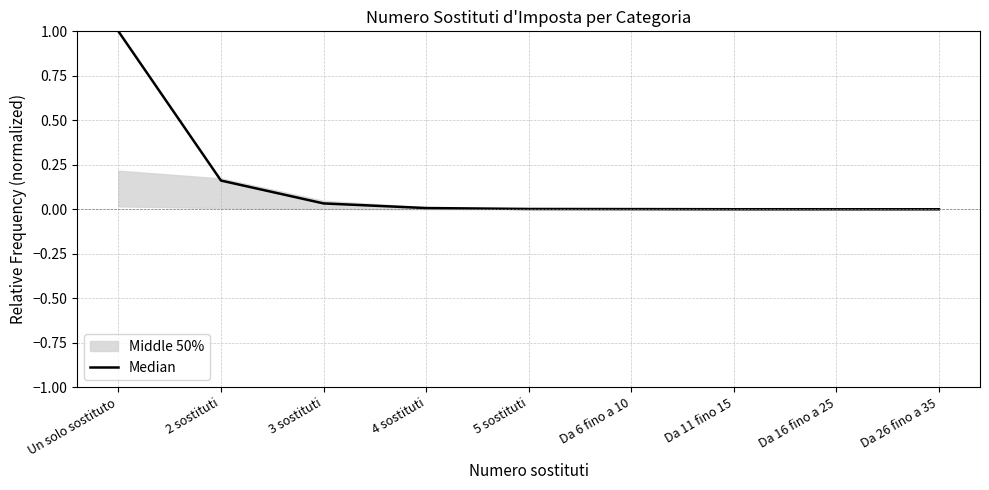

Rank the categories by value from highest to lowest.

Un solo sostituto, 2 sostituti, 3 sostituti, 4 sostituti, 5 sostituti, Da 6 fino a 10, Da 11 fino 15, Da 16 fino a 25, Da 26 fino a 35